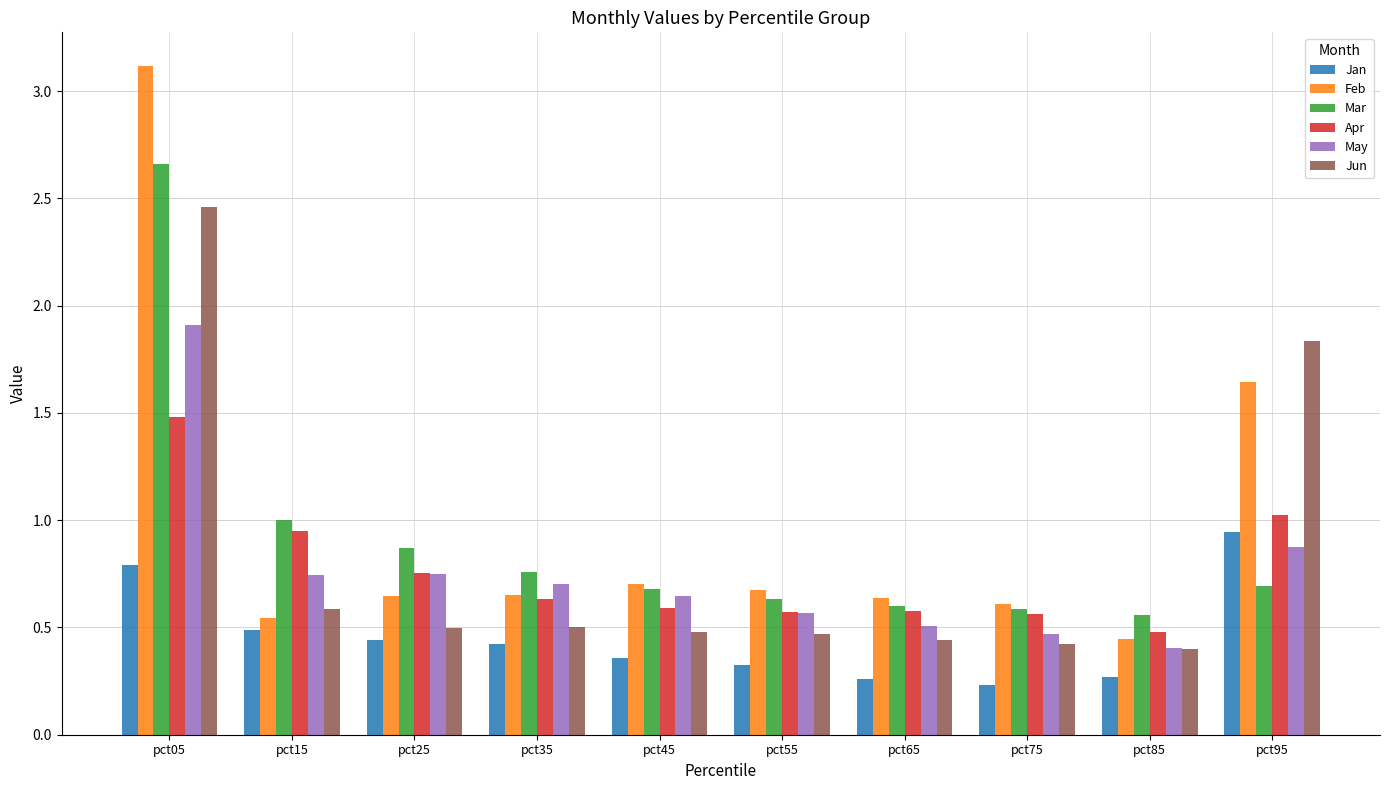

How many bars are there in total?

60